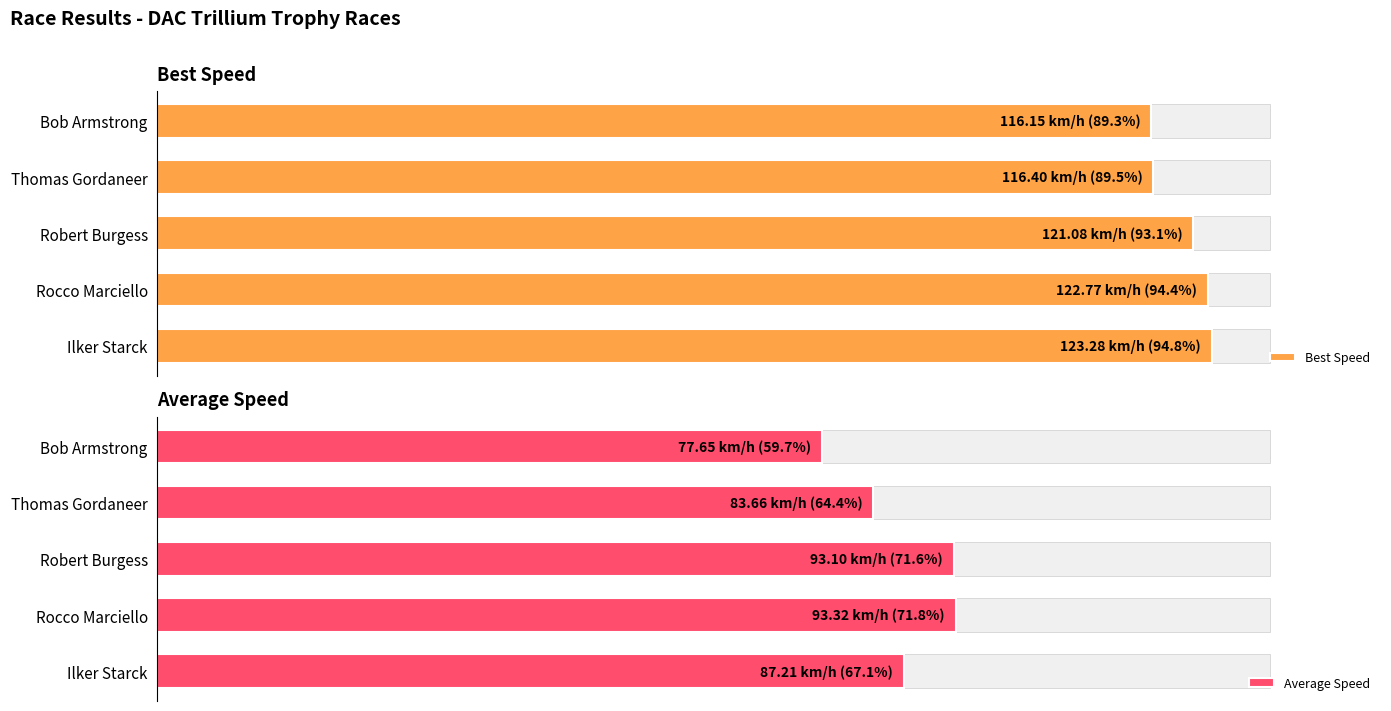

Rank the series by their average value, from lowest to highest.

Average Speed, Best Speed